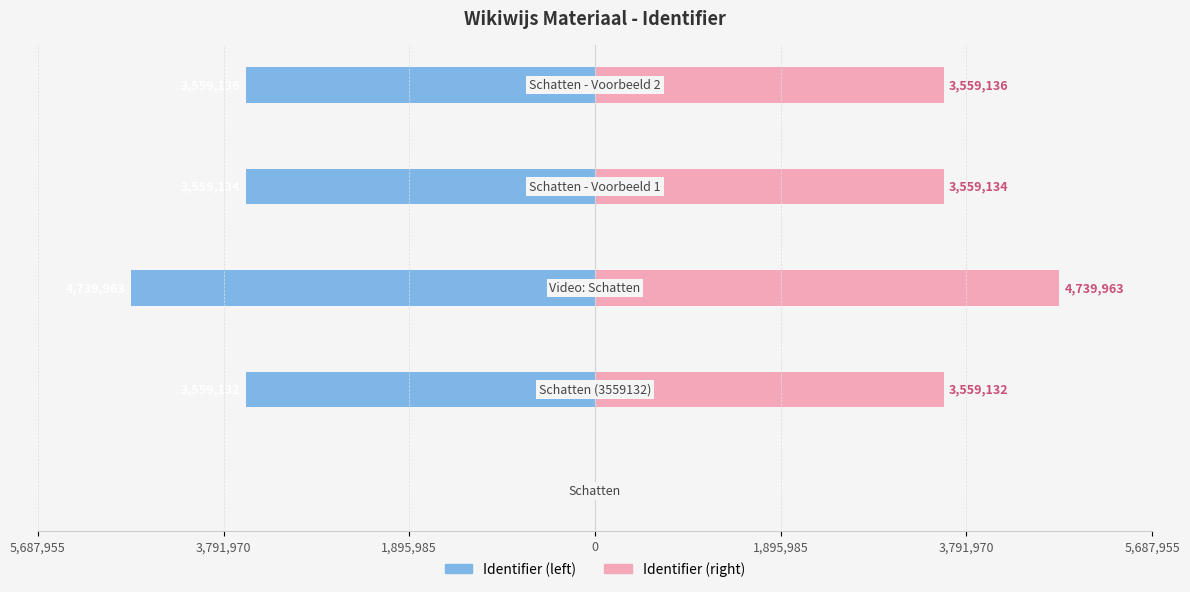

How many bars are there in total?

10